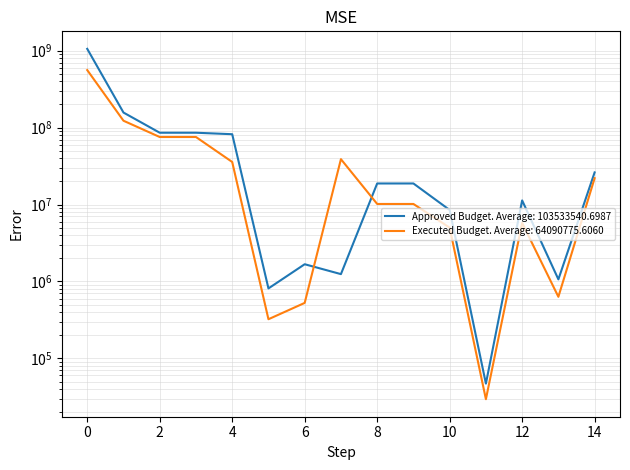

True or false: Approved Budget (Municipal Districts) has a value of 1675000.0 at 6.

True